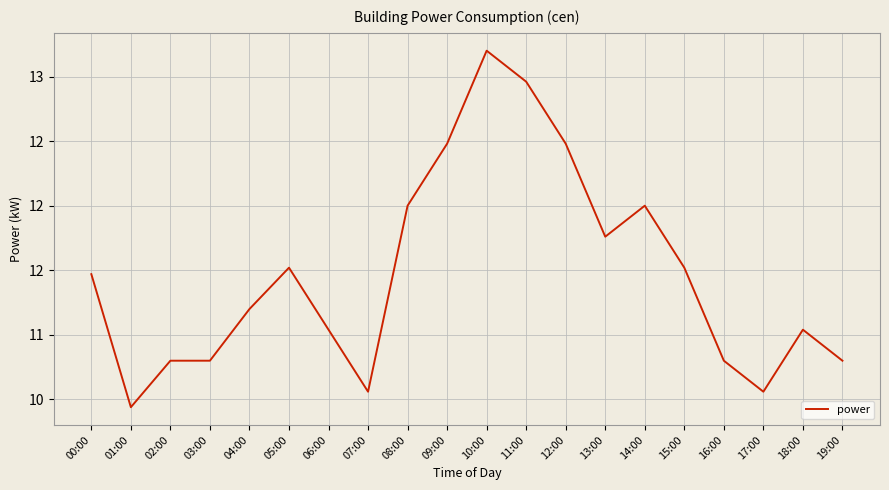

What is the label of the 2nd point from the left?

01:00